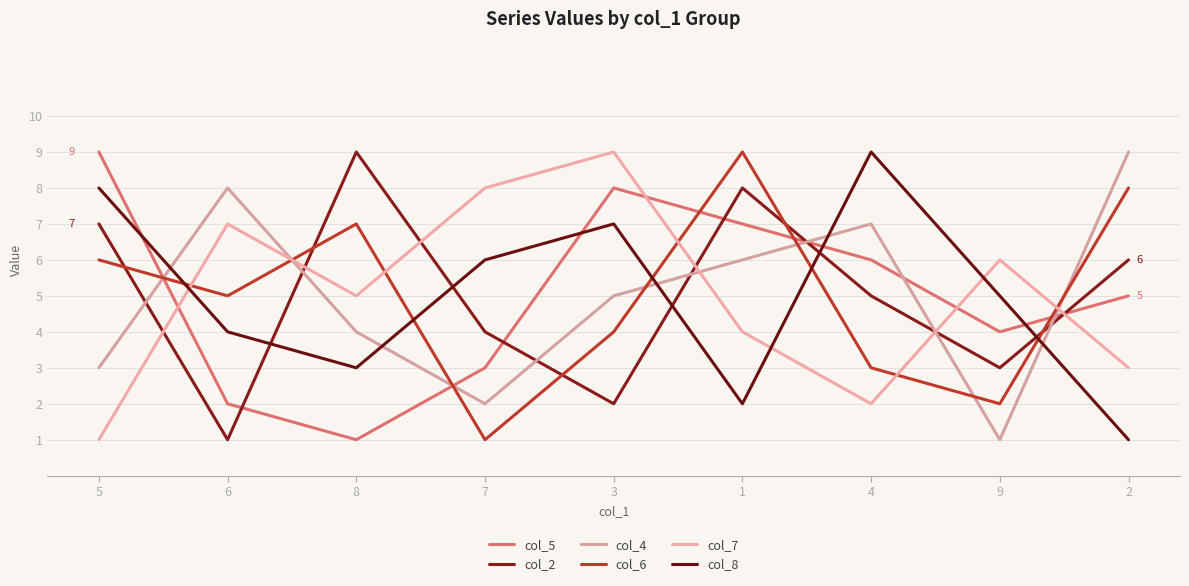

Rank the series by their maximum value, from lowest to highest.

col_5, col_2, col_4, col_6, col_7, col_8